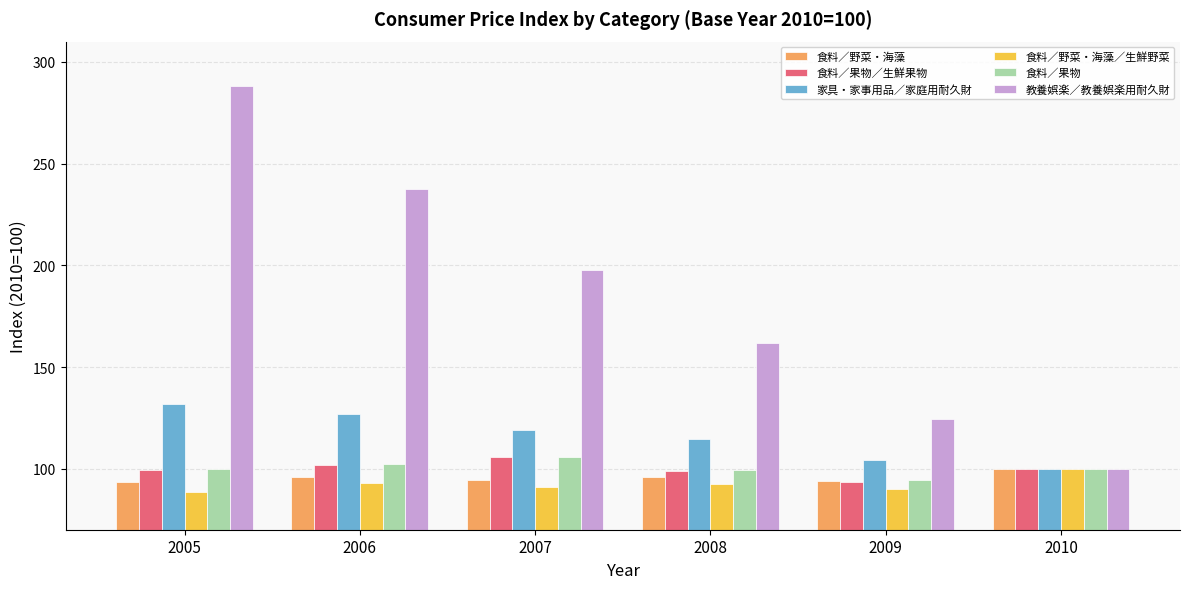

At which label does 教養娯楽／教養娯楽用耐久財 reach its minimum?

2010